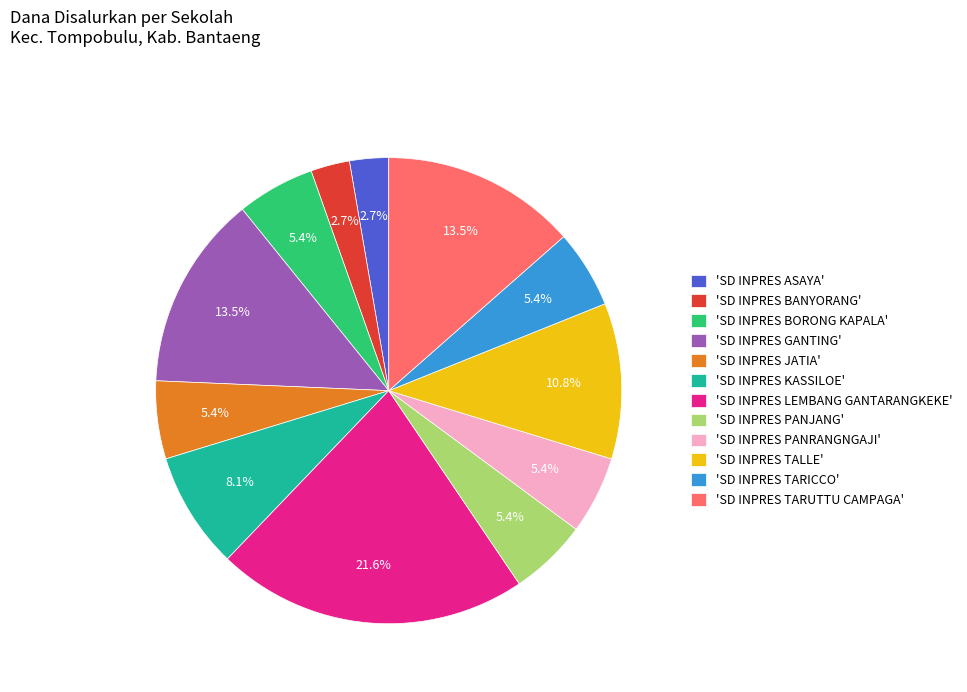

How many slices are in this pie chart?

12